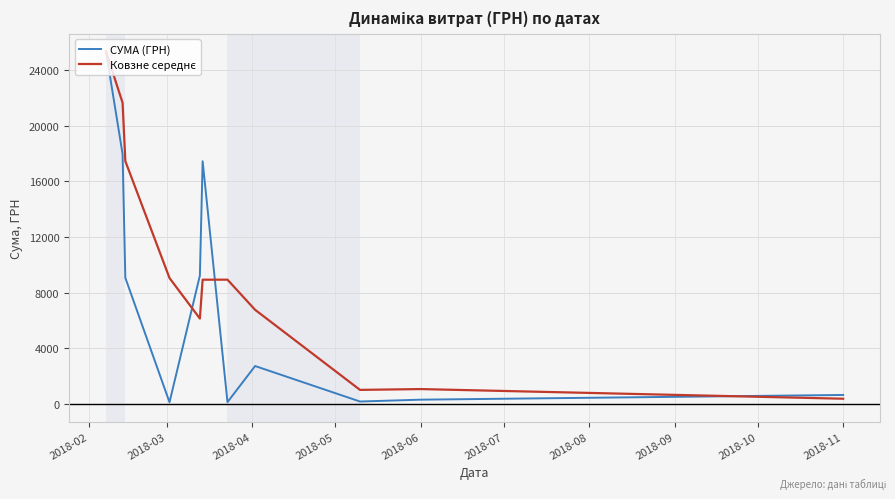

What is the greatest value displayed?

25335.6